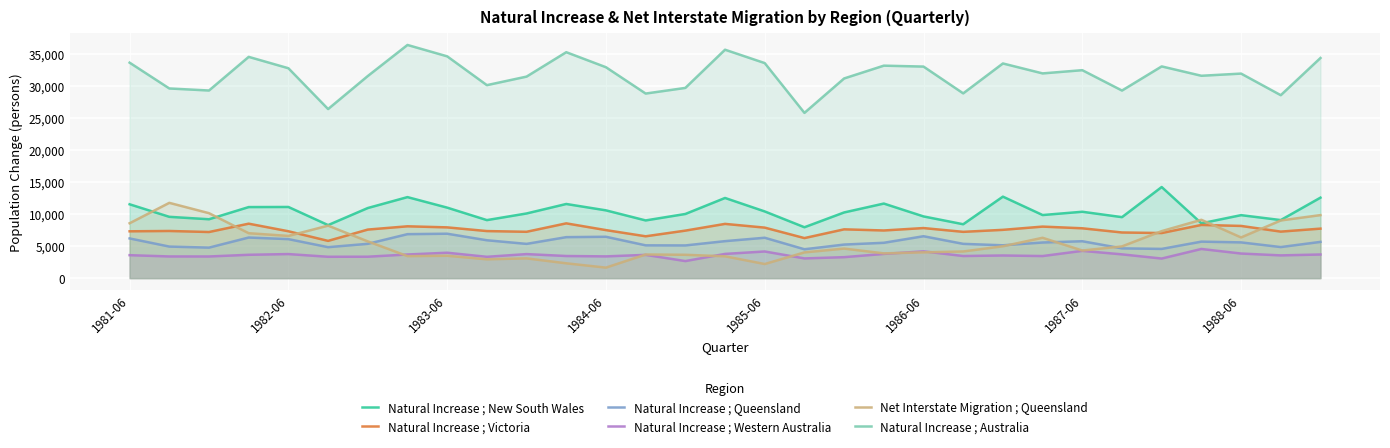

What is the sum of all Natural Increase ; Victoria values?

233099